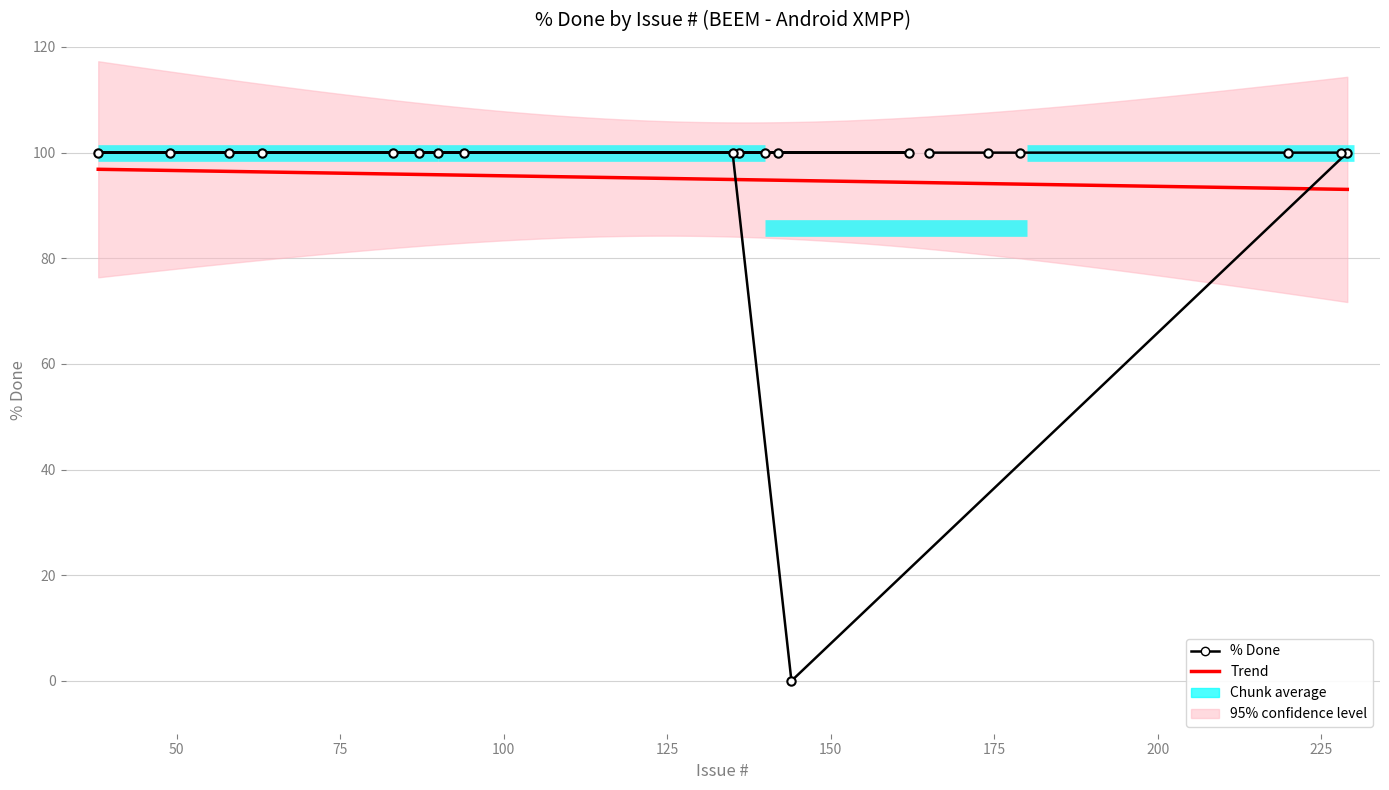

How many values are below 100?

1